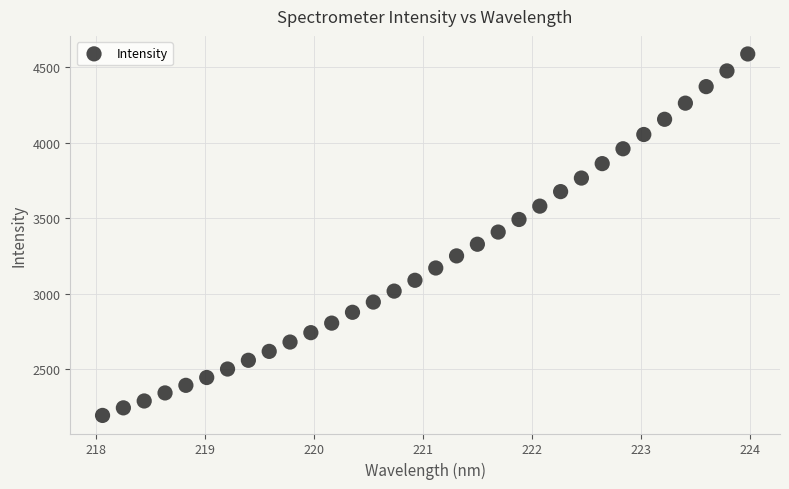

What is the range of Y values (max minus min)?

2397.0